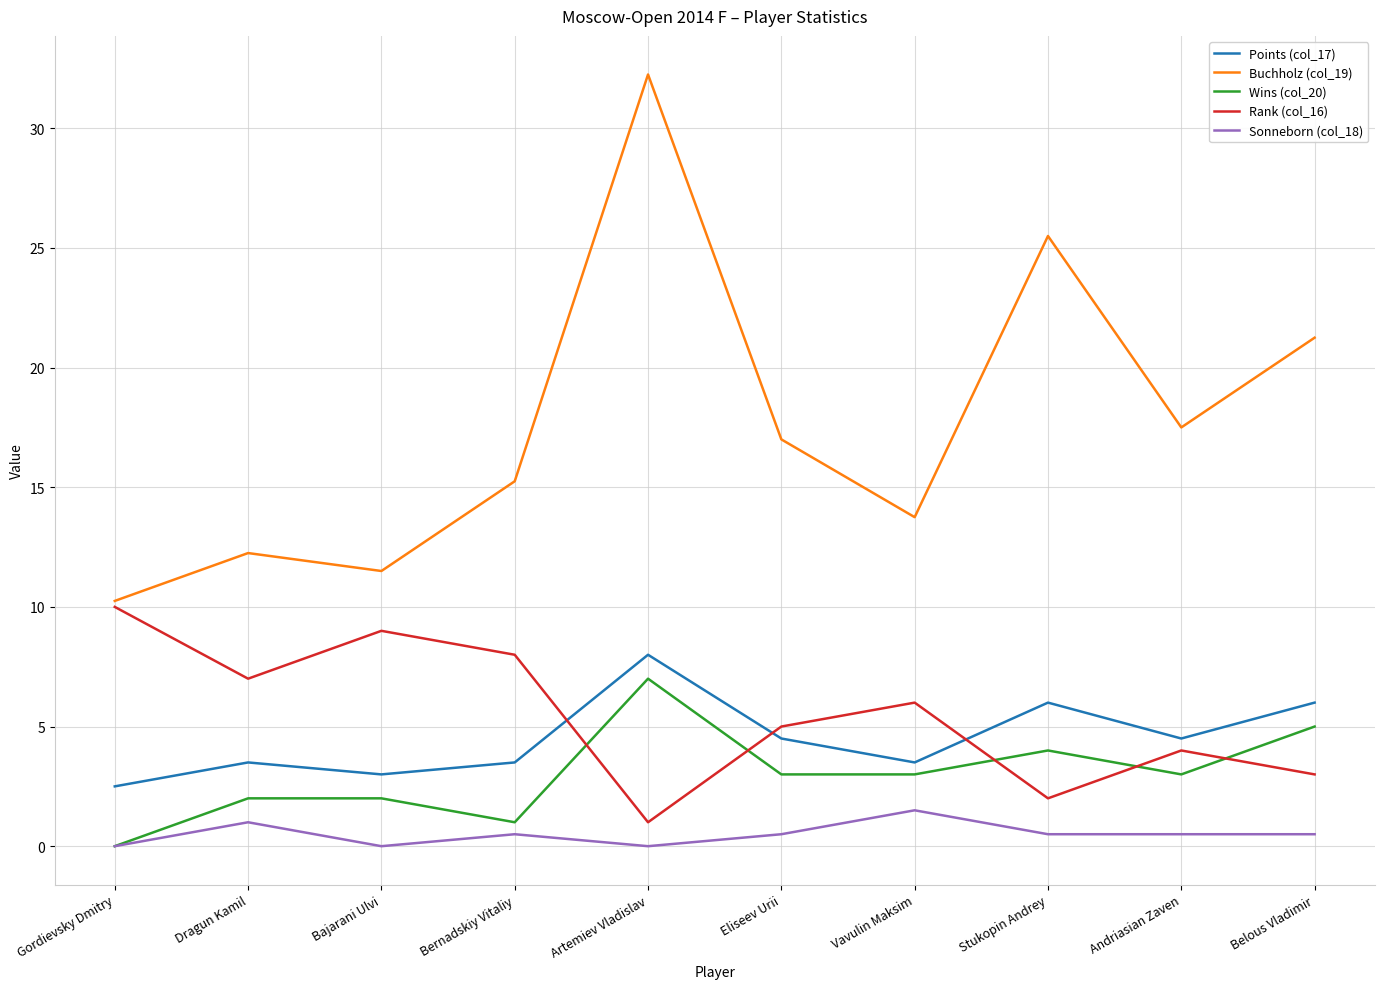

Which series has the widest spread of values?

Buchholz (col_19)